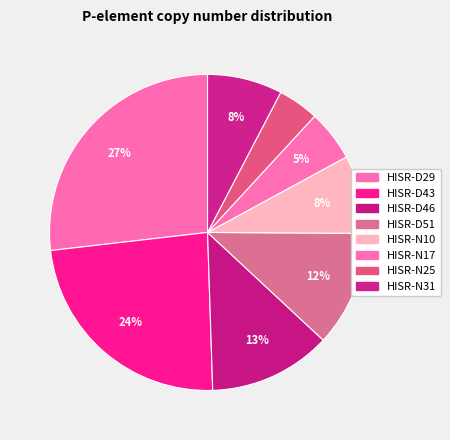

How many slices are in this pie chart?

8